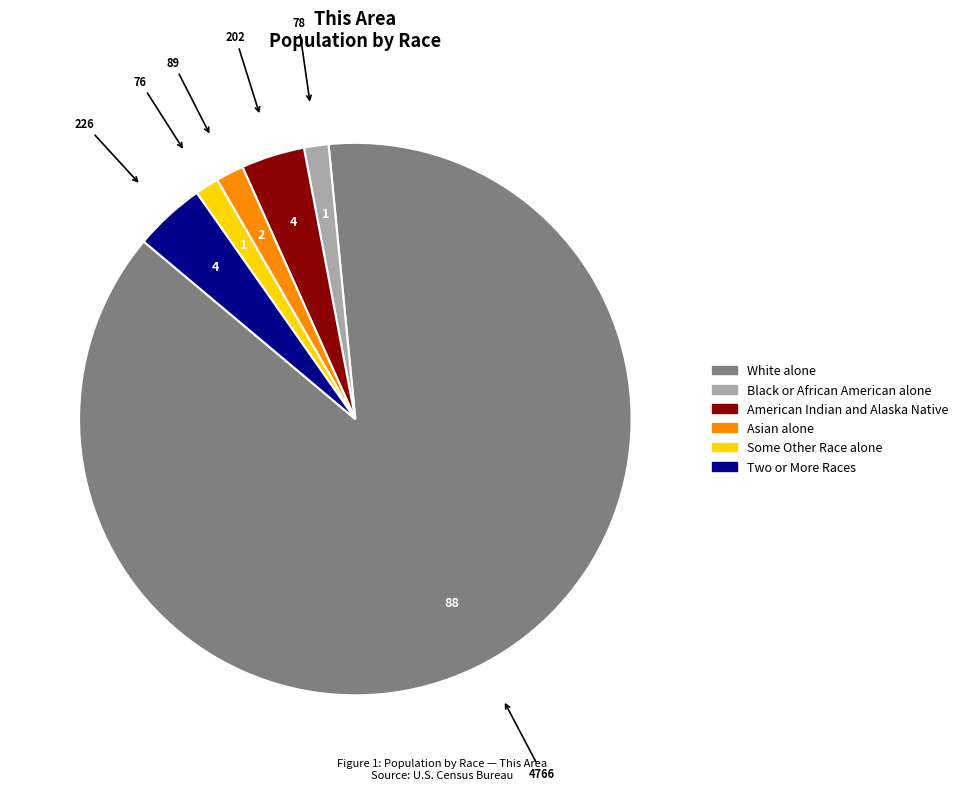

Is there any slice that represents more than half of the pie?

Yes